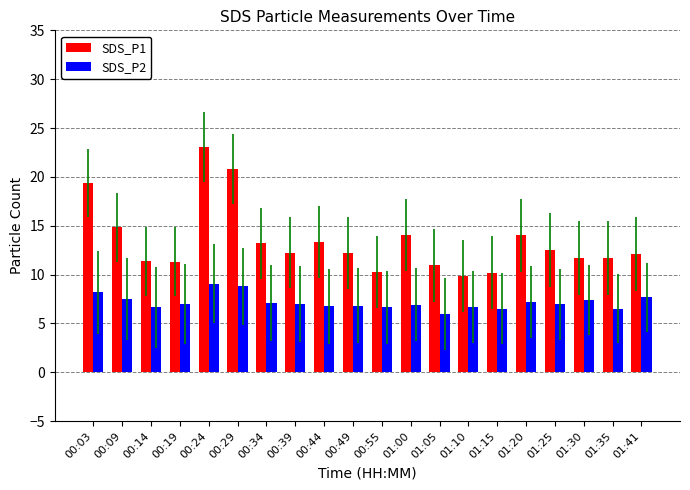

The value of SDS_P1 at 01:10 is 6.0. True or false?

False